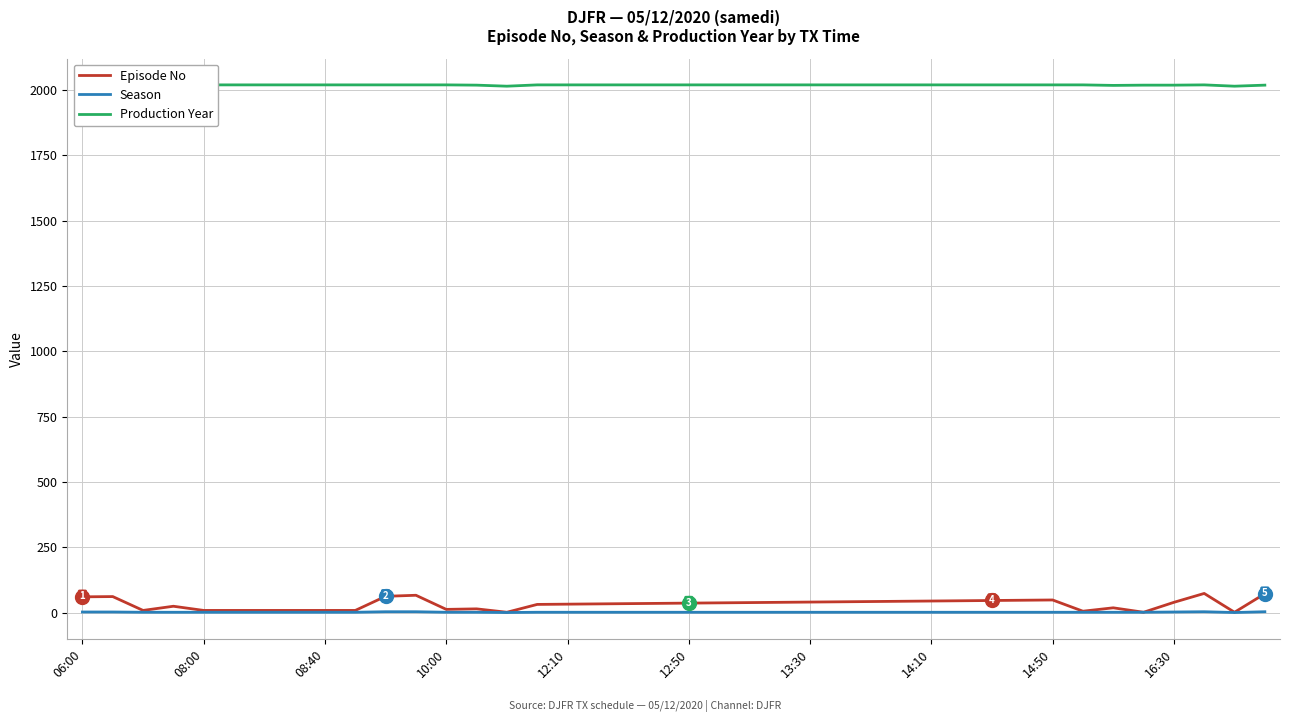

What is the value of the Episode No point at the 27th from the left?

42